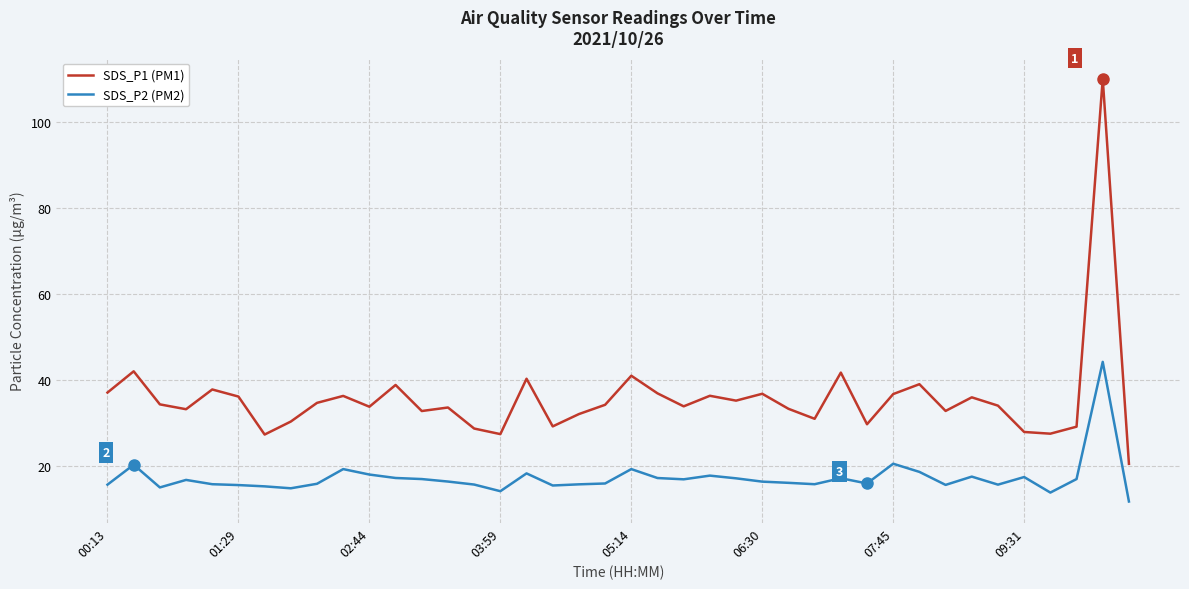

How many lines are shown in the chart?

2